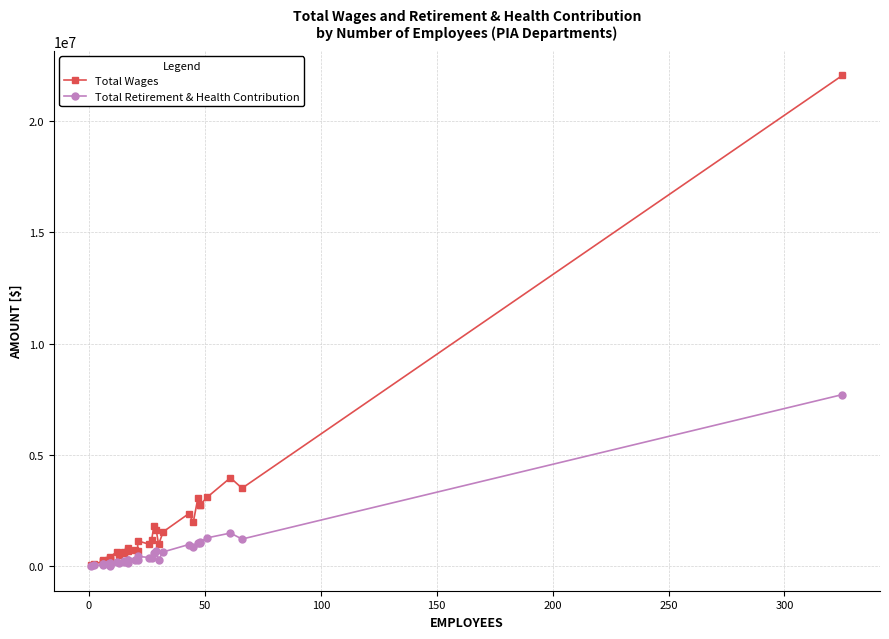

In Total Retirement & Health Contribution, how many points are higher than both neighbors (excluding endpoints)?

8